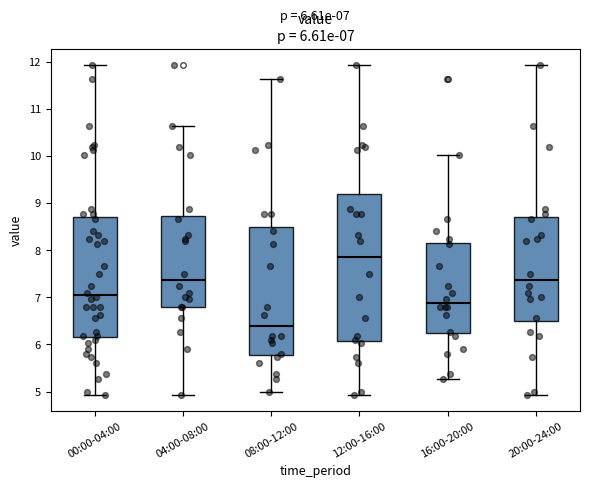

Which box's median line is the lowest?

08:00-12:00